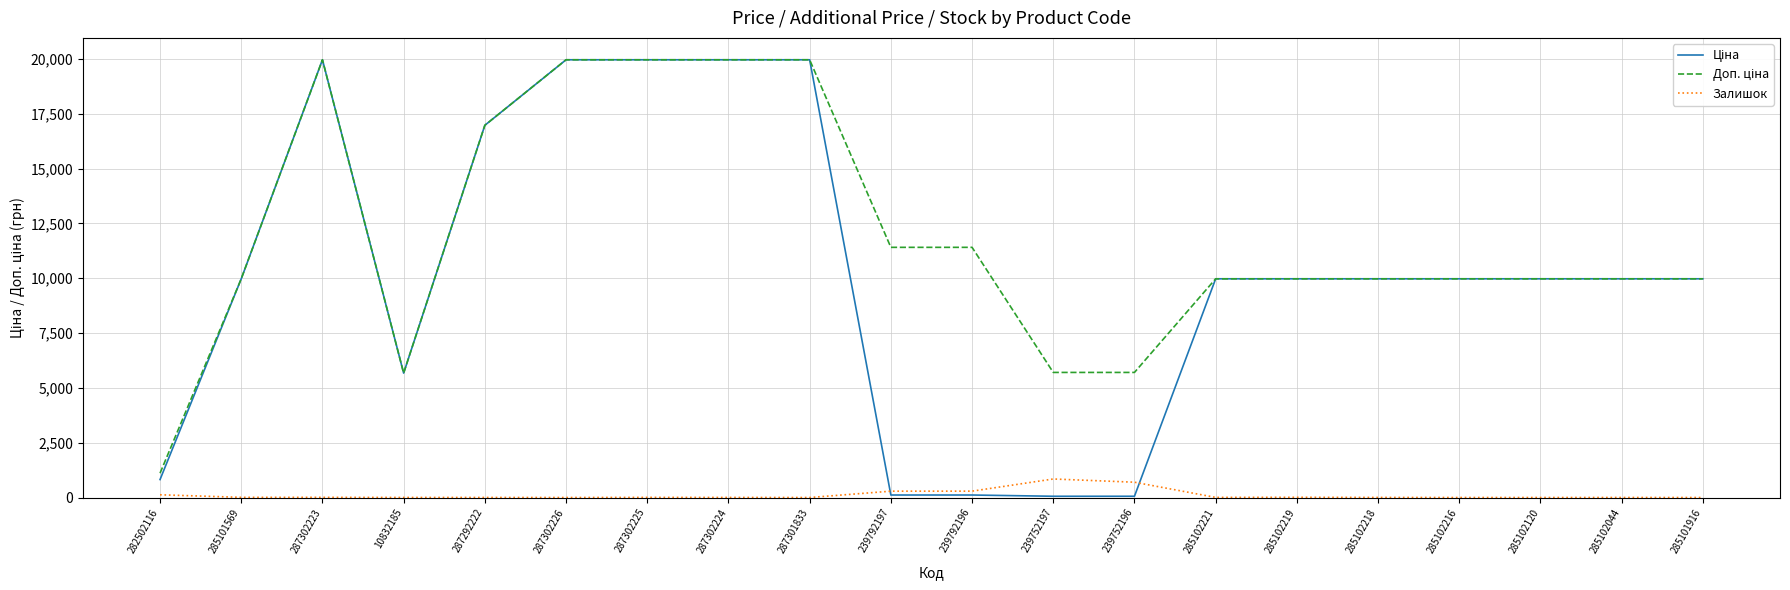

What is the total value across all series at 285102216?

19950.0